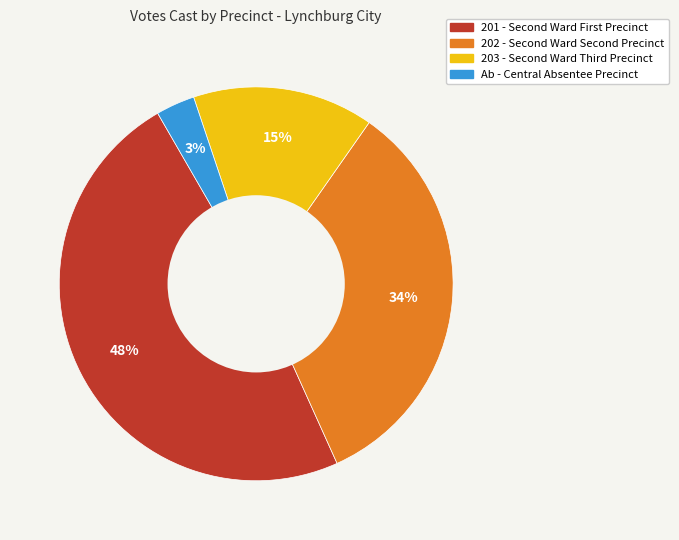

How many segments does this pie chart have?

4